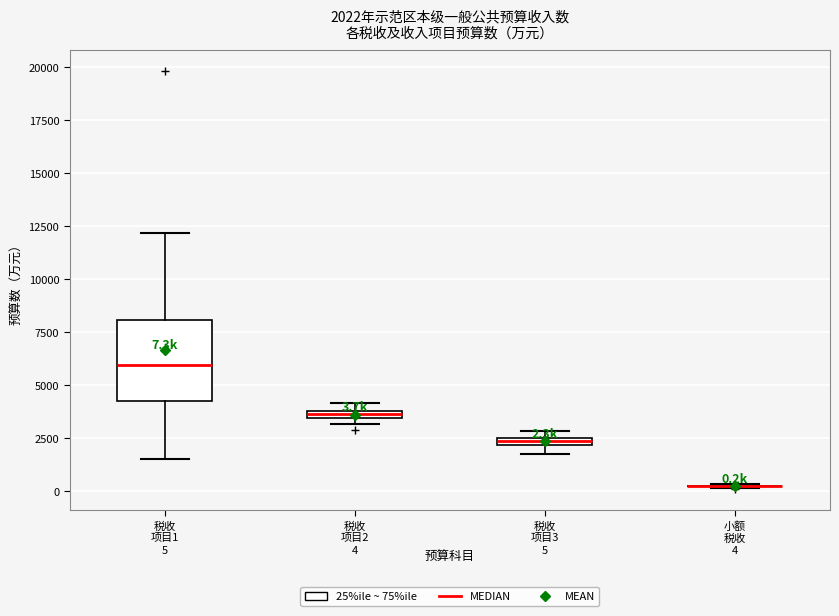

Comparing the boxes themselves (not the whiskers), which one is the tallest?

税收 项目1